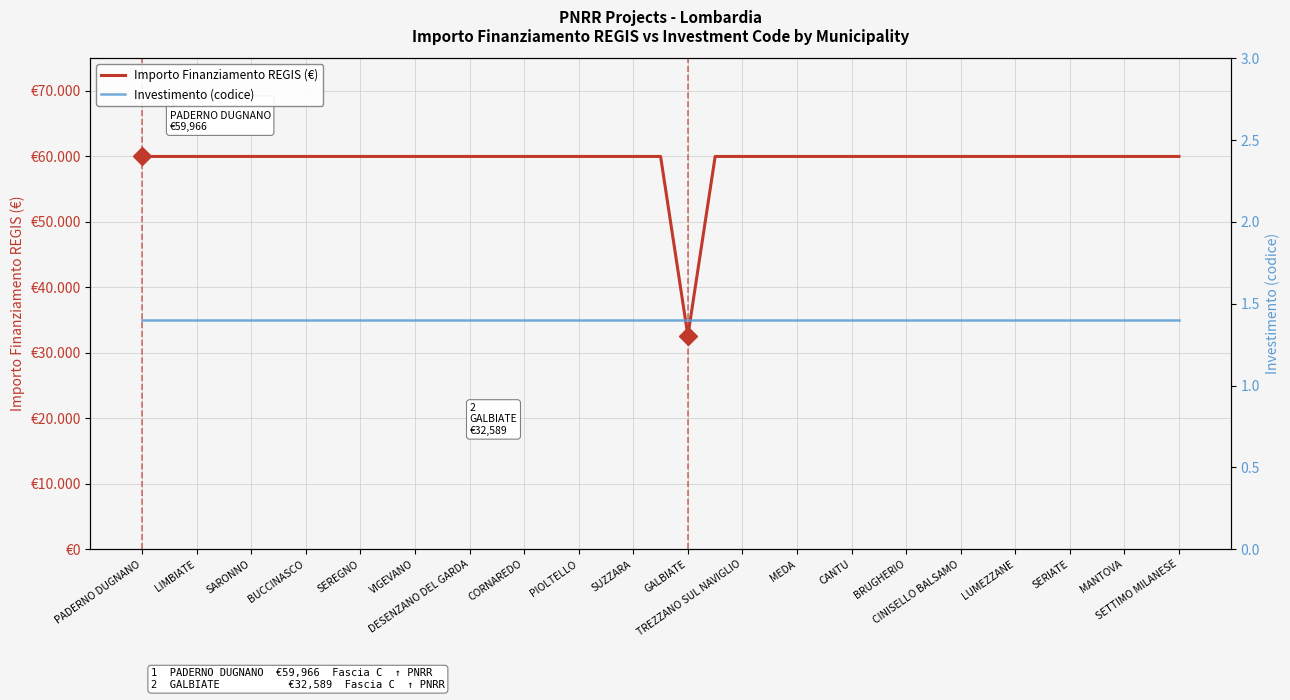

What is the greatest value displayed?

59966.0